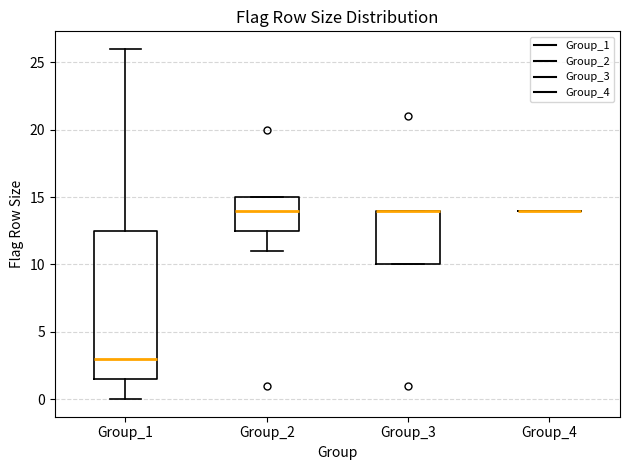

Reading left to right, transcribe this box plot: for each box, give where its median line is, the range the box spans, and where its two whiskers end, as read against the y-axis. The values are not printed on the chart, so give them approximately, as read against the axis.

Group_1: median 3.0, box 1.5 to 12.5, whiskers 0.0 to 26.0
Group_2: median 14.0, box 12.5 to 15.0, whiskers 11.0 to 15.0
Group_3: median 14.0 (drawn on the box's upper edge), box 10.0 to 14.0, whiskers 10.0 to 14.0
Group_4: box collapsed to a line at 14.0, whiskers 14.0 to 14.0